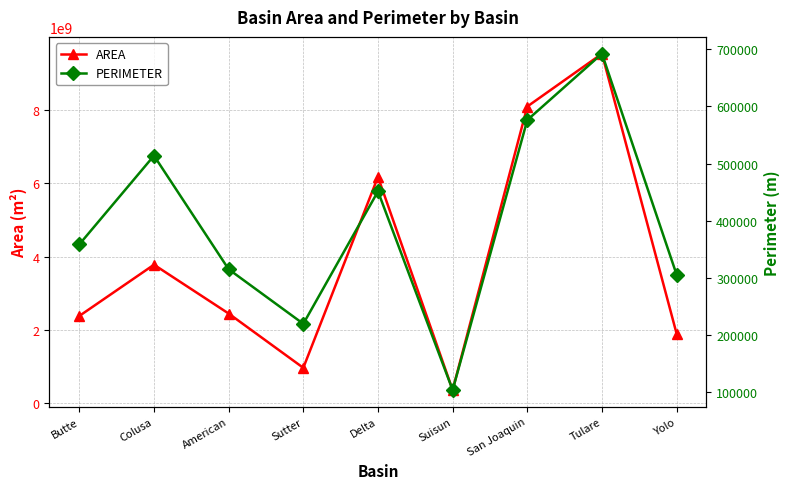

What are all the series names shown in the legend?

AREA, PERIMETER